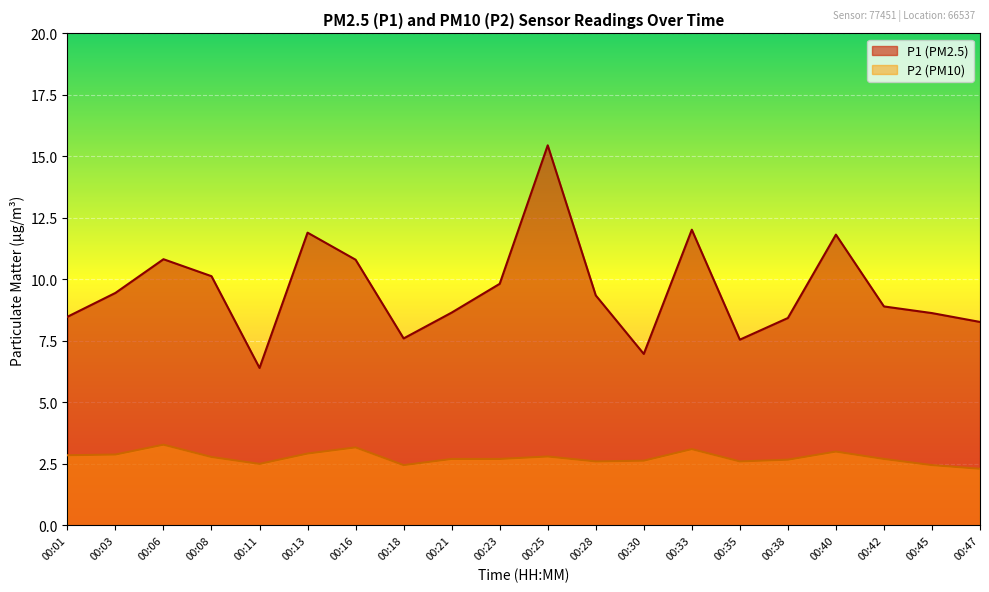

Where is the first local maximum for P2?

00:06